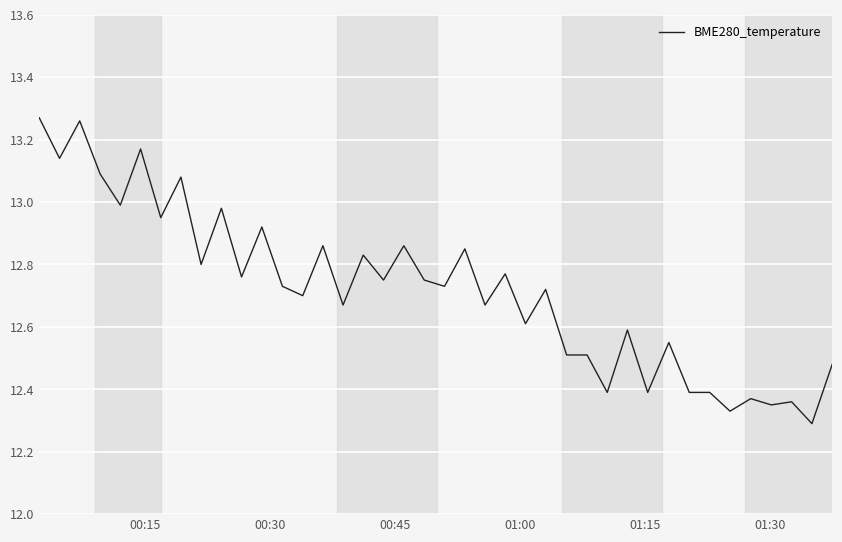

How many lines are shown in the chart?

1